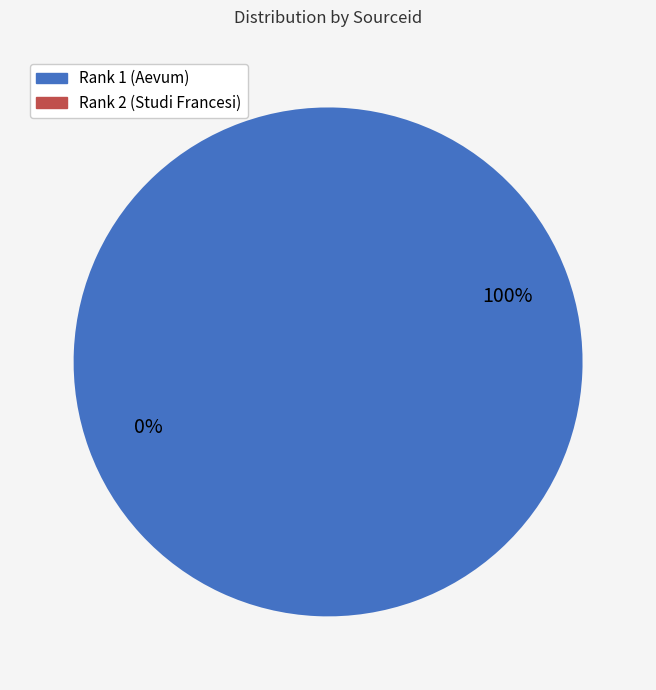

Does any single category account for the majority?

Yes